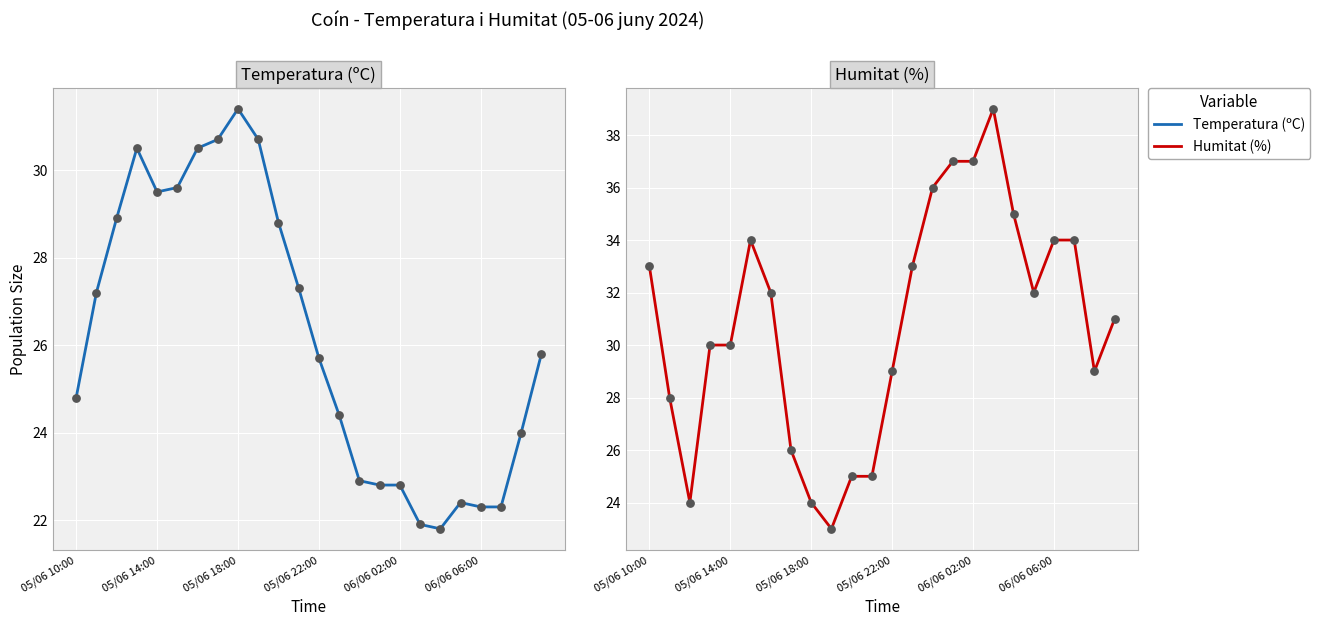

Which series has the largest Y range (max minus min)?

Humitat (%)